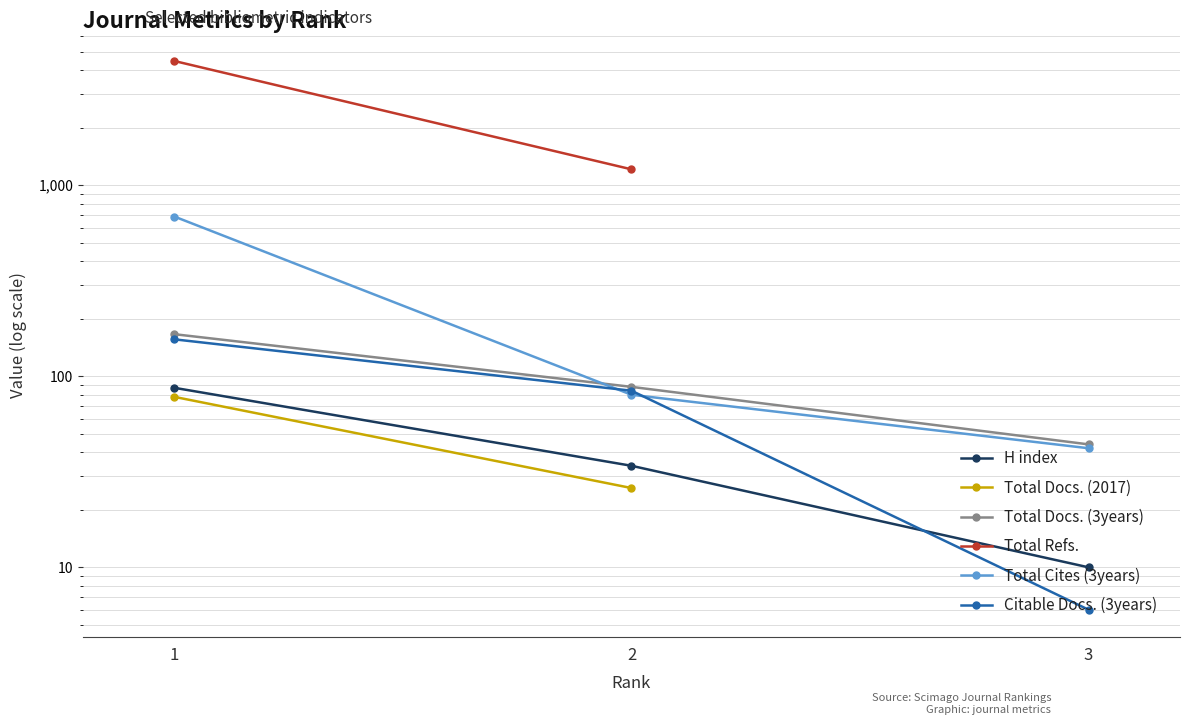

What is the sum of the Total Docs. (3years) values at 3 and 2?

132.0